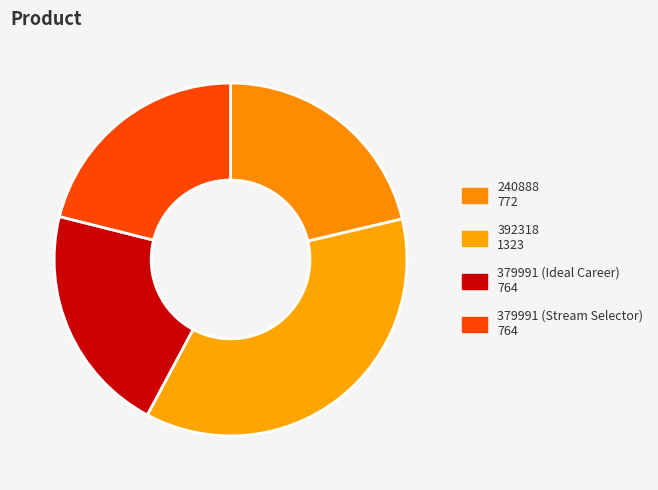

The 392318 slice represents 50% of the pie. True or false?

False